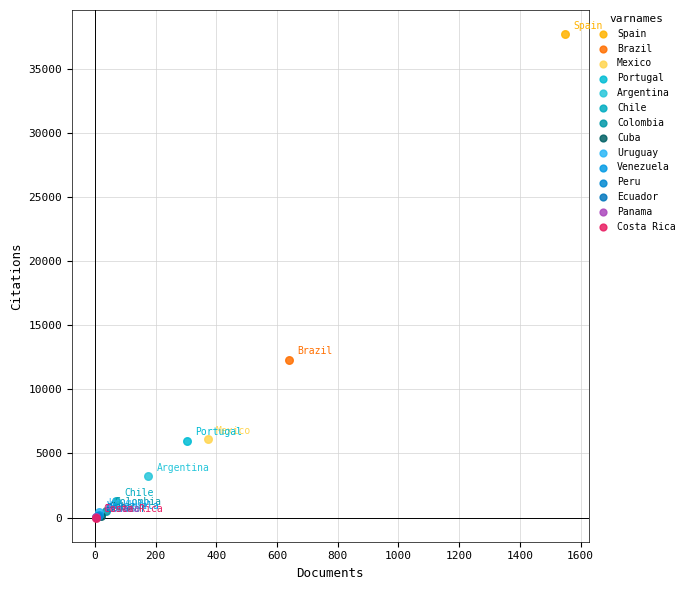

What are all the series names shown in the legend?

Spain, Brazil, Mexico, Portugal, Argentina, Chile, Colombia, Cuba, Uruguay, Venezuela, Peru, Ecuador, Panama, Costa Rica